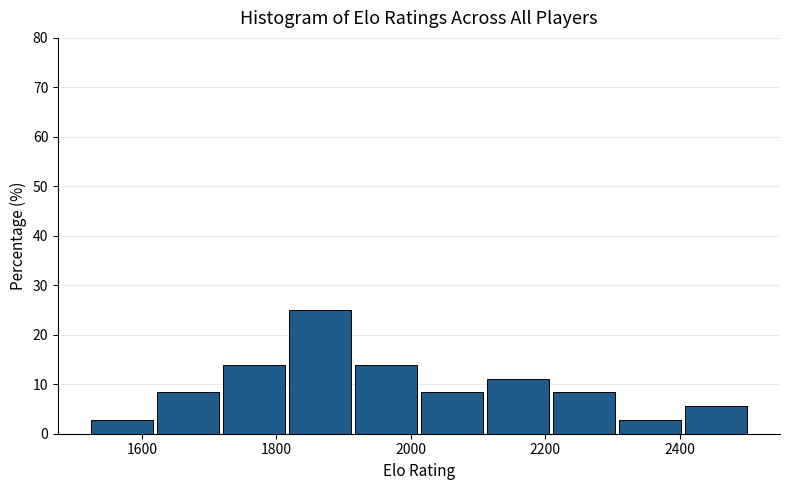

What is the height of the bar covering 2300 to 2400 on the x-axis? Neither the bar edges nor the heights are printed on the chart, so give them approximately, as read against the axes.

3